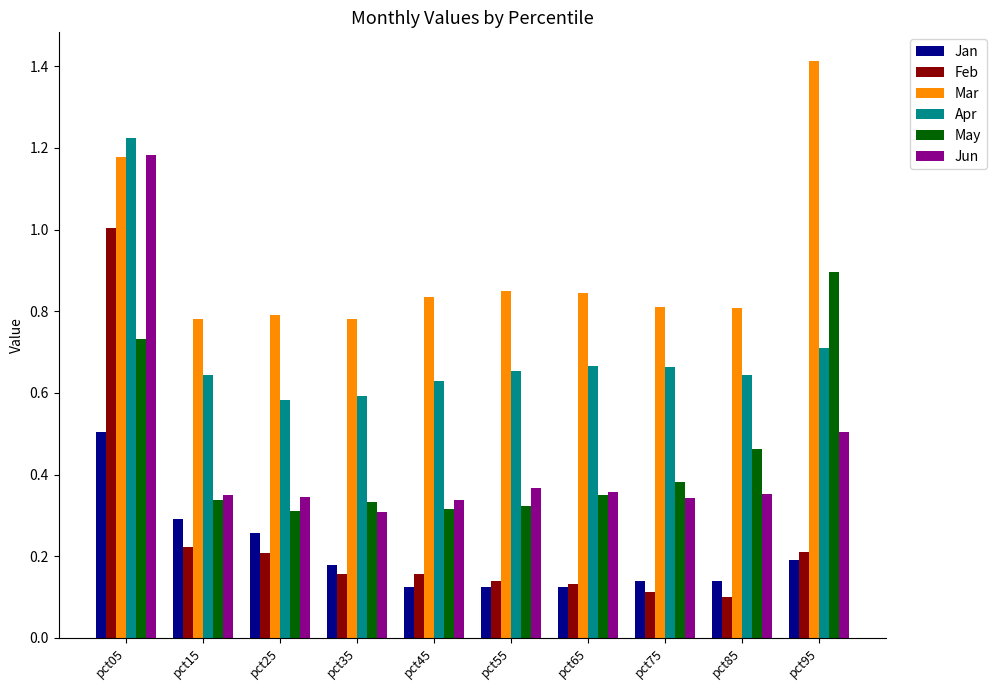

What is the maximum value for Feb?

1.0